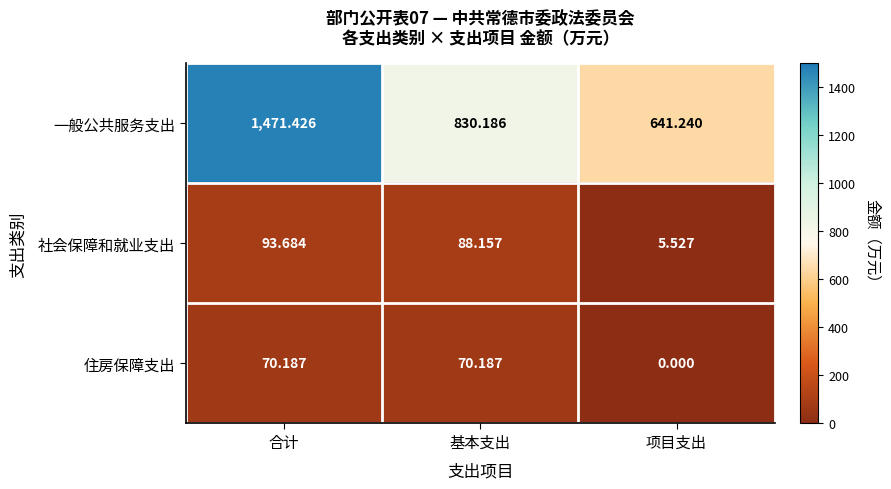

Which series changed the most between 合计 and 基本支出?

一般公共服务支出